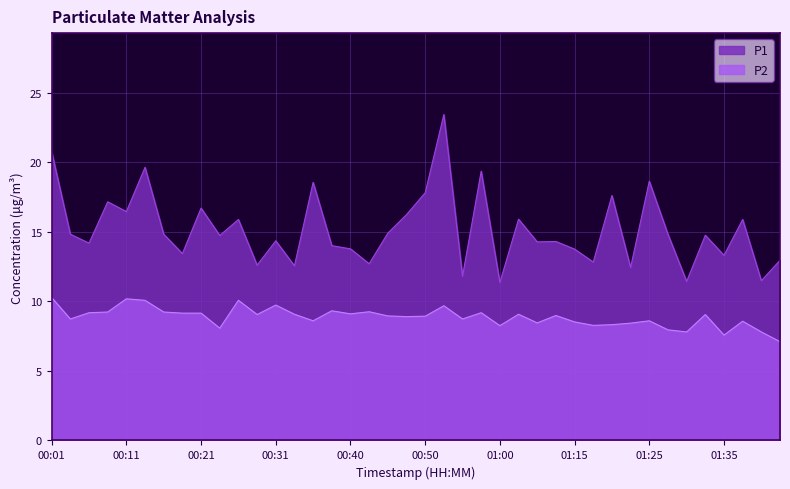

What is the lowest value of the P1 series?

11.3